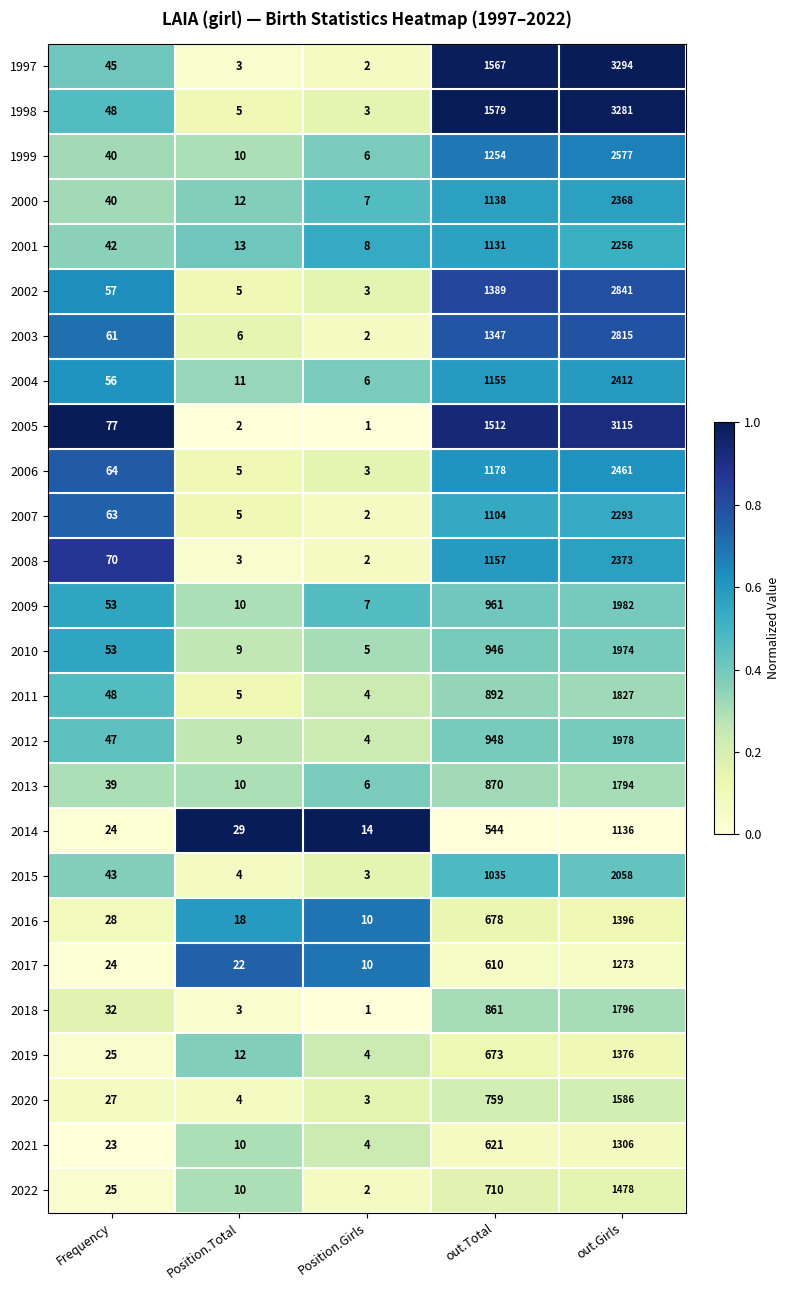

At which category is the sum across all series the highest?

out.Girls